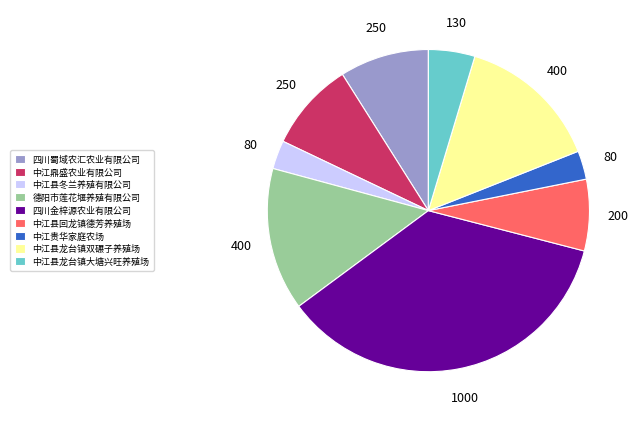

Is there any slice that represents more than half of the pie?

No